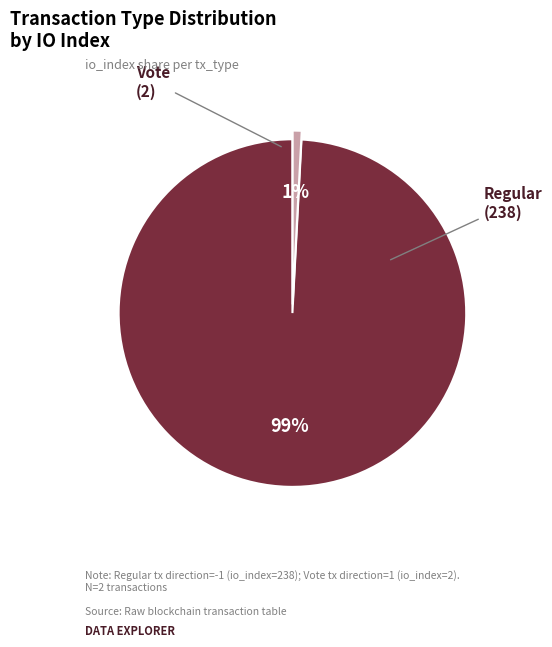

What is the majority slice?

Regular